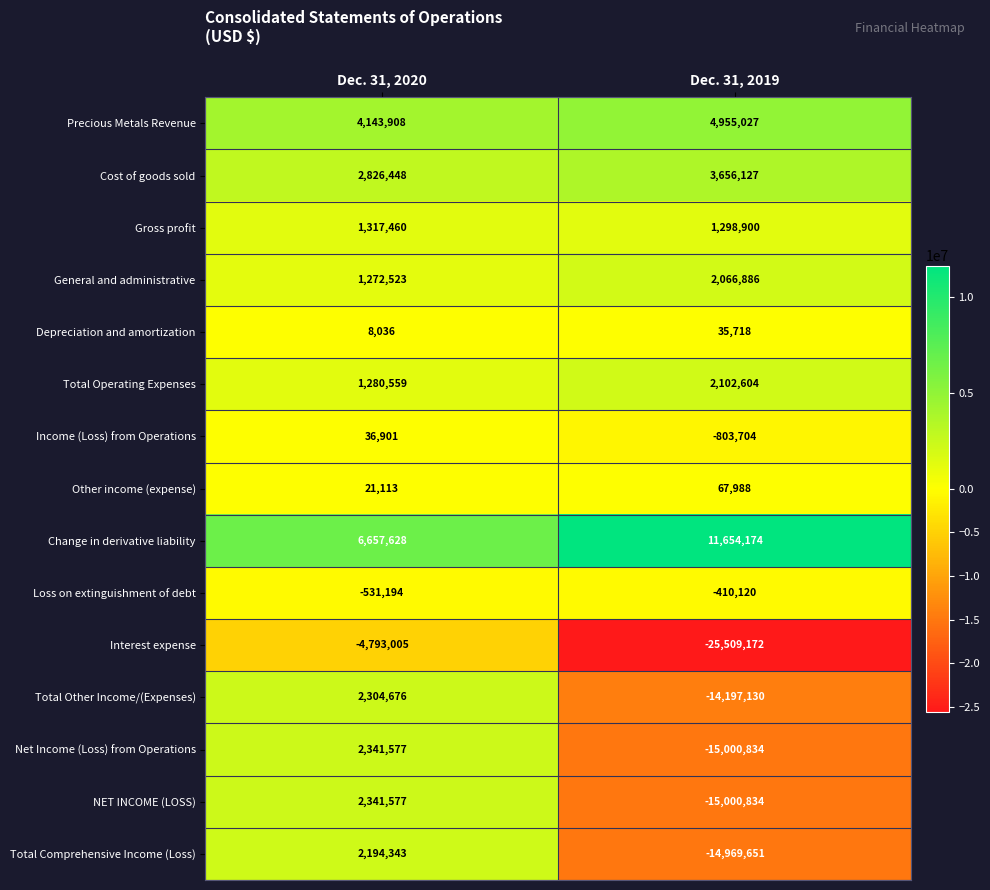

How many data points does each series have?

2